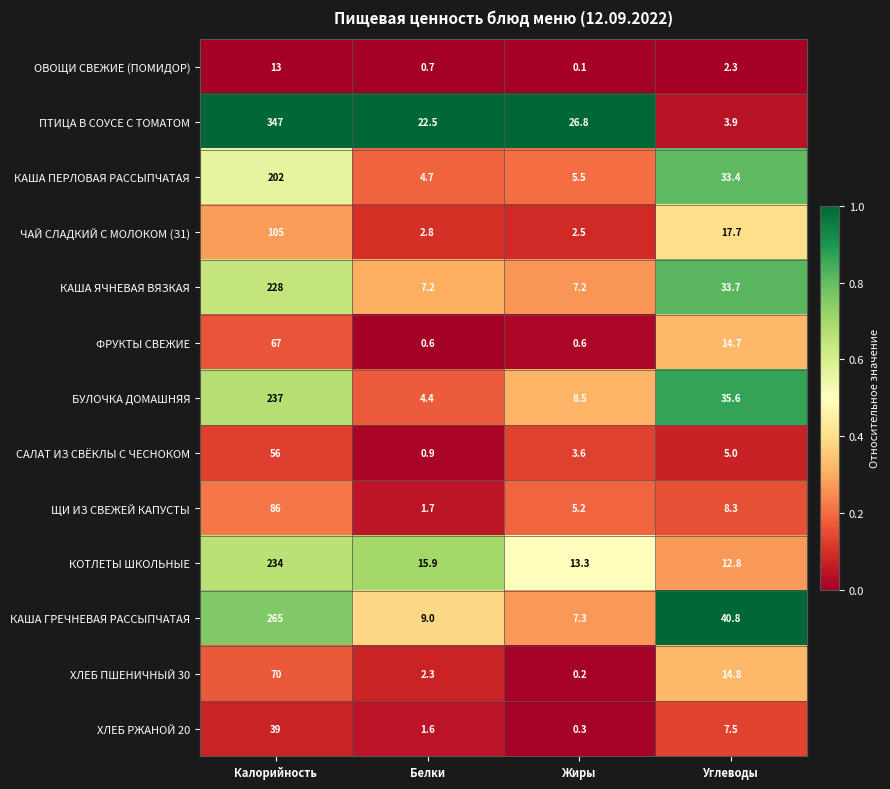

What is the difference between the highest and lowest values at Белки?

21.9